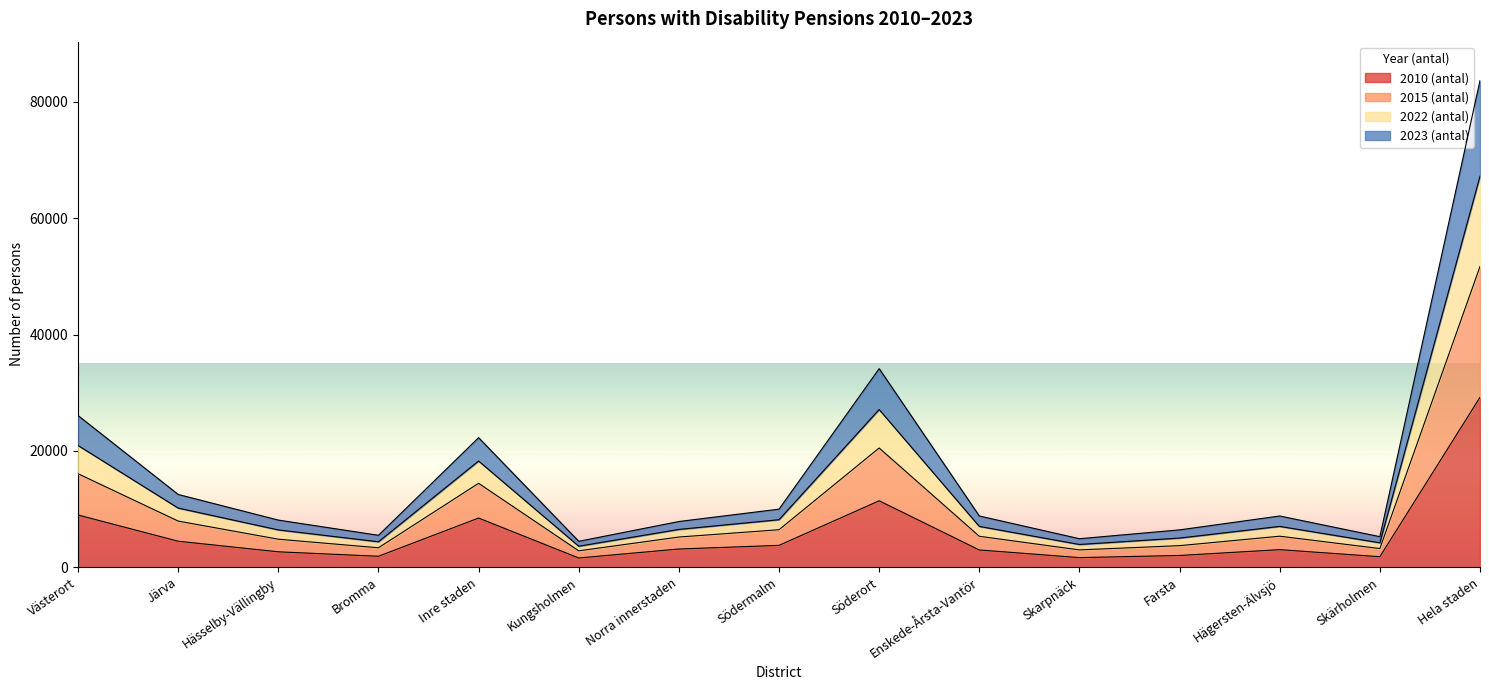

Where is the first local maximum for 2015 (antal)?

Inre staden